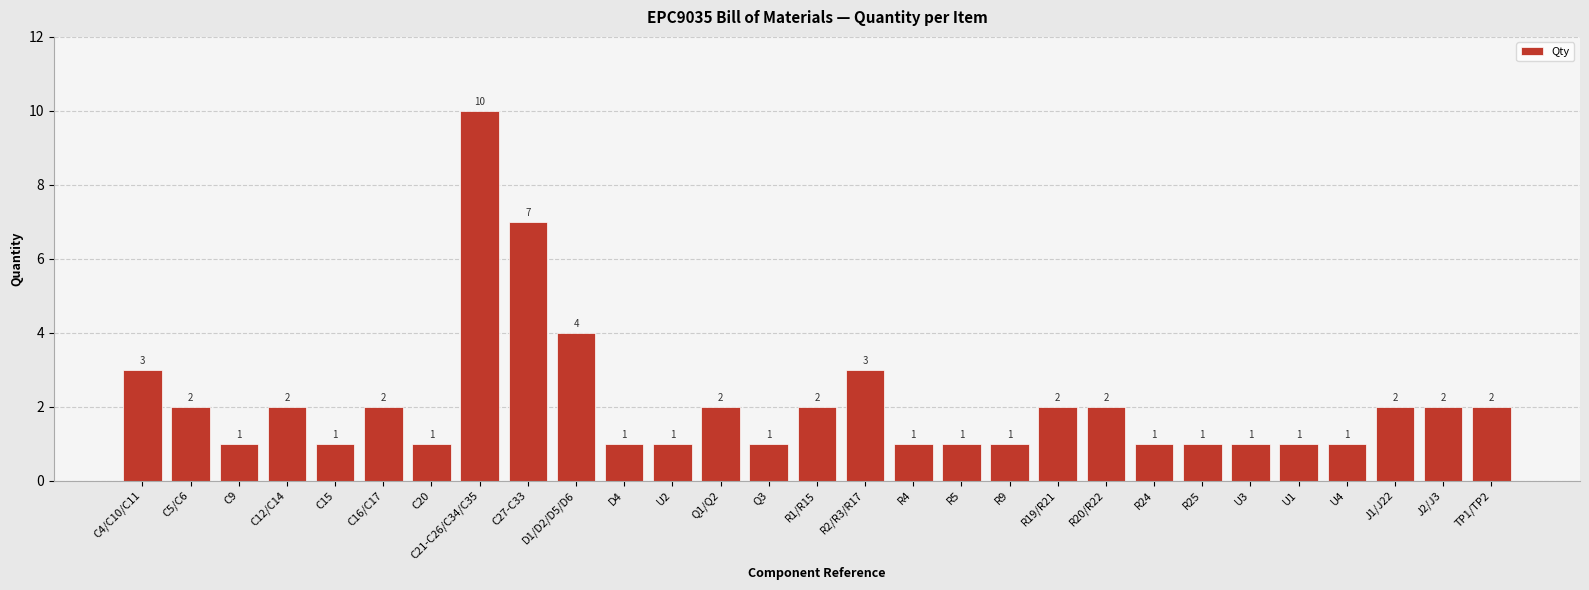

Does the chart contain any negative values?

No